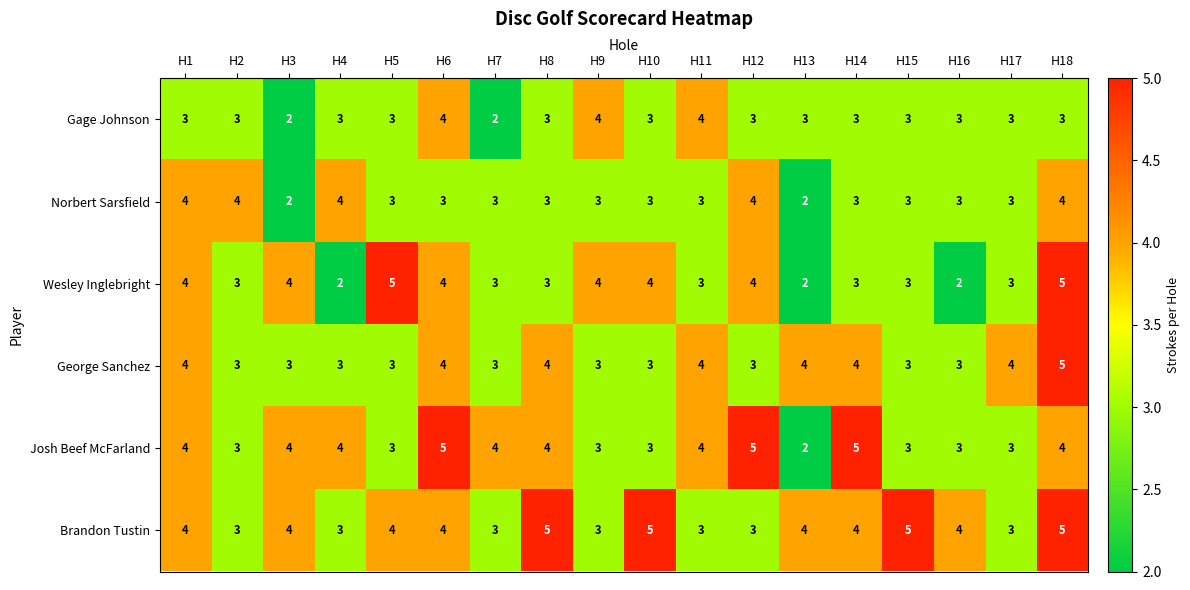

At which label does Norbert Sarsfield first exceed 3?

H1